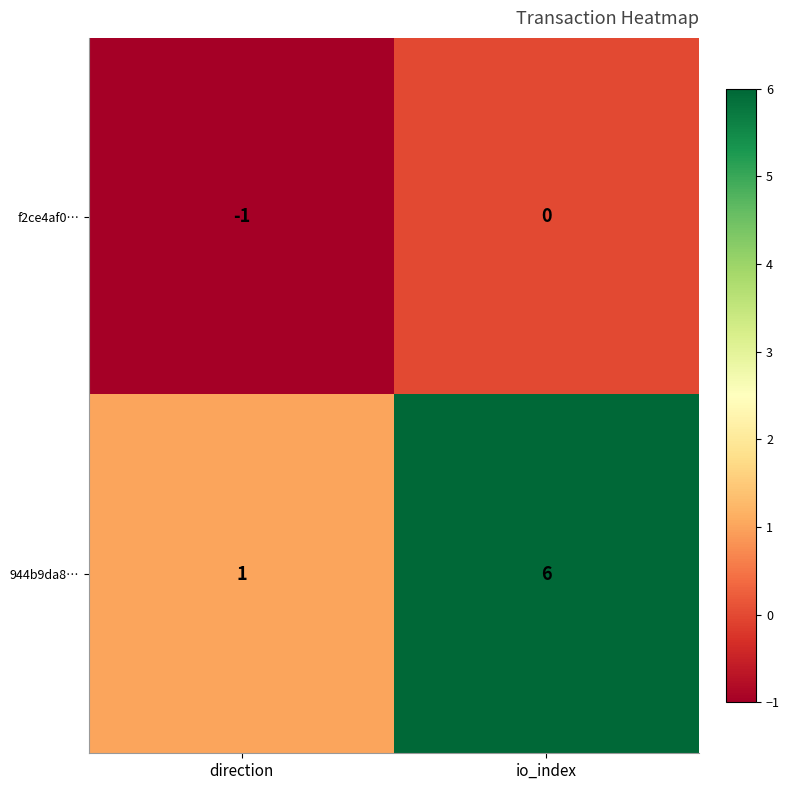

At which label is 944b9da8… closest to 3?

direction